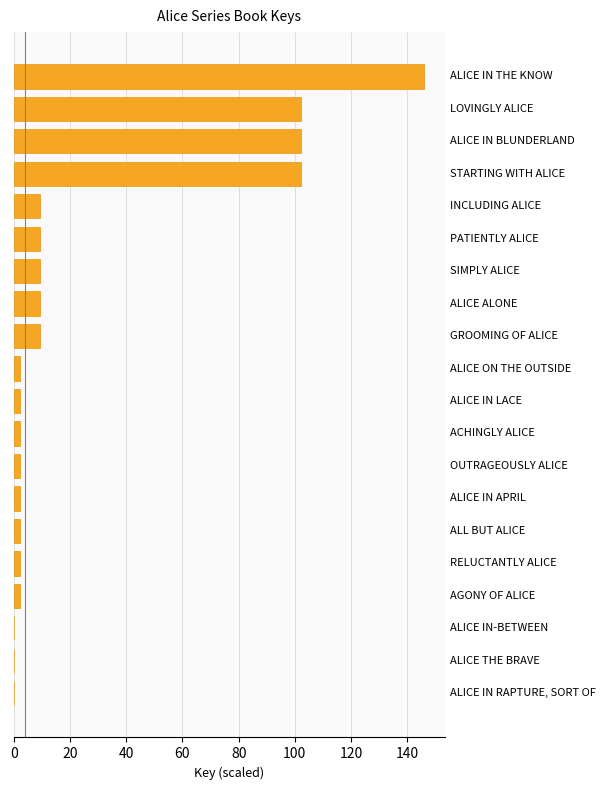

What is the sum of all values?

516.9